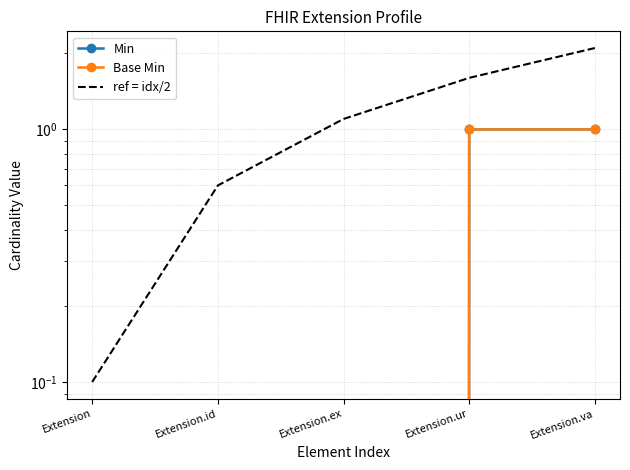

True or false: Min and Base Min cross at least once.

False